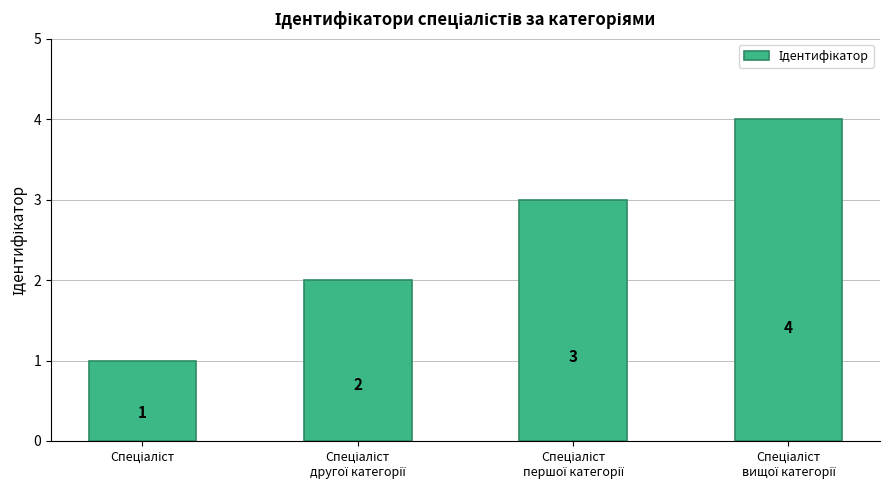

How many values are below 3?

2